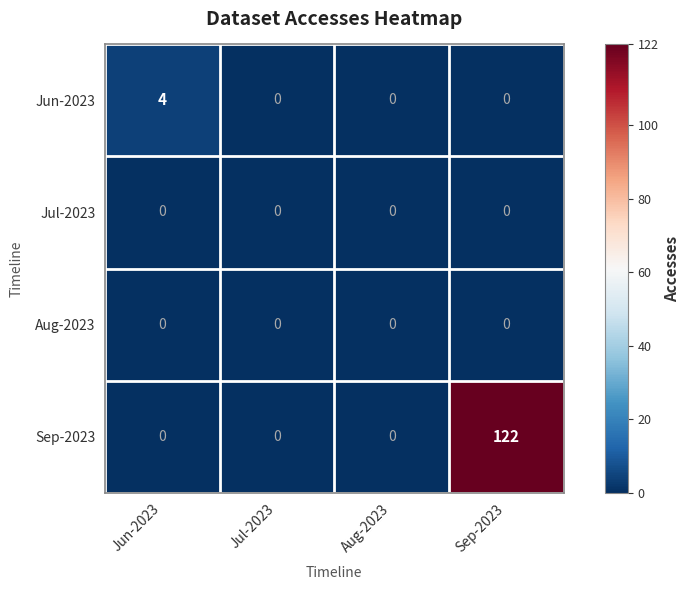

True or false: Sep-2023 has a value of -64 at Jul-2023.

False